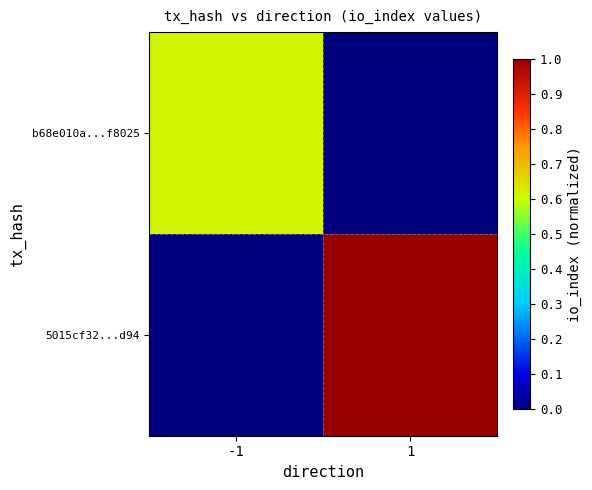

Rank the series by their maximum value, from lowest to highest.

b68e010a...f8025, 5015cf32...d94